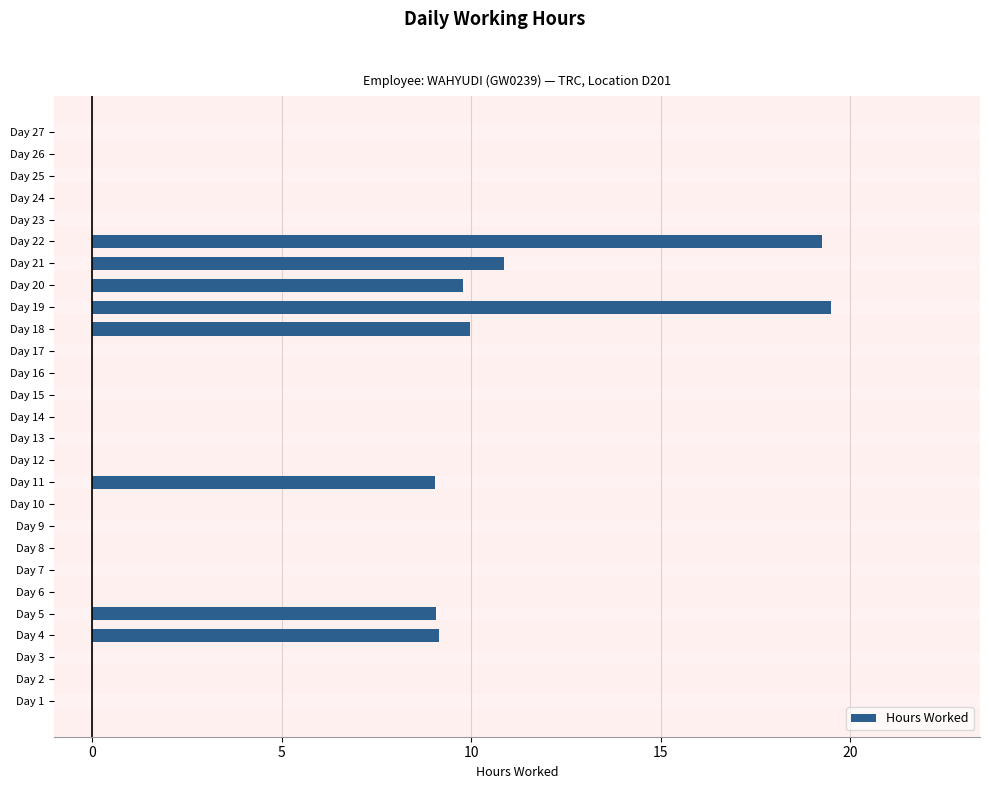

Are the bars horizontal?

Yes